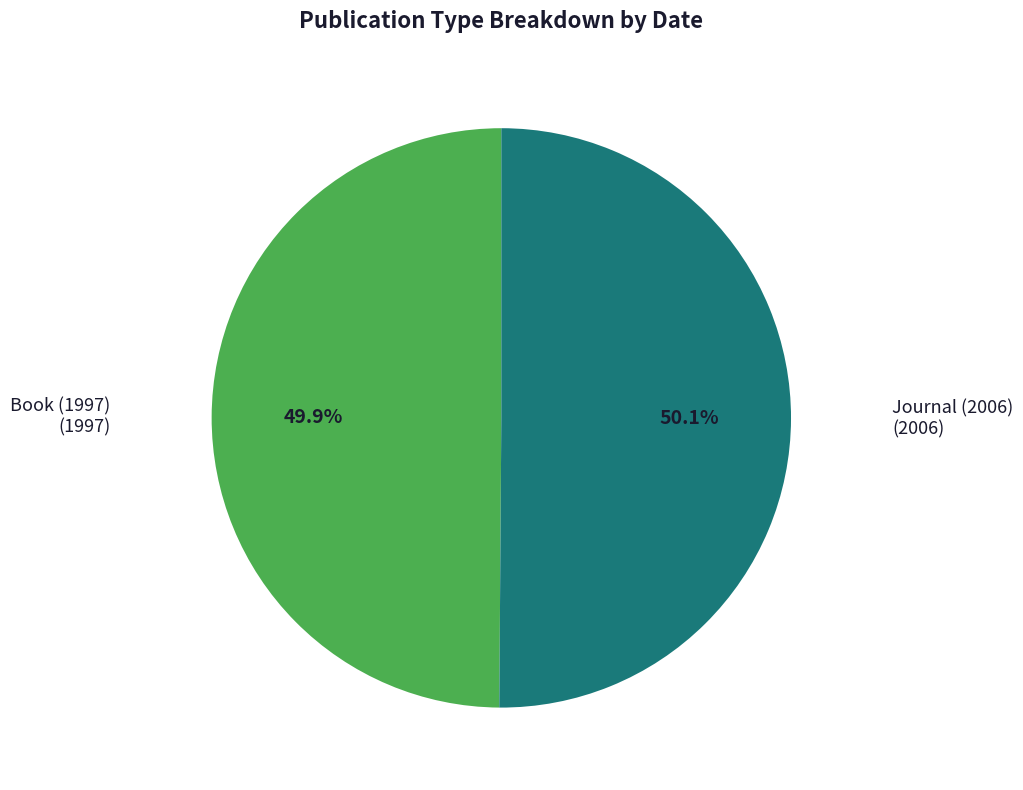

How many segments does this pie chart have?

2